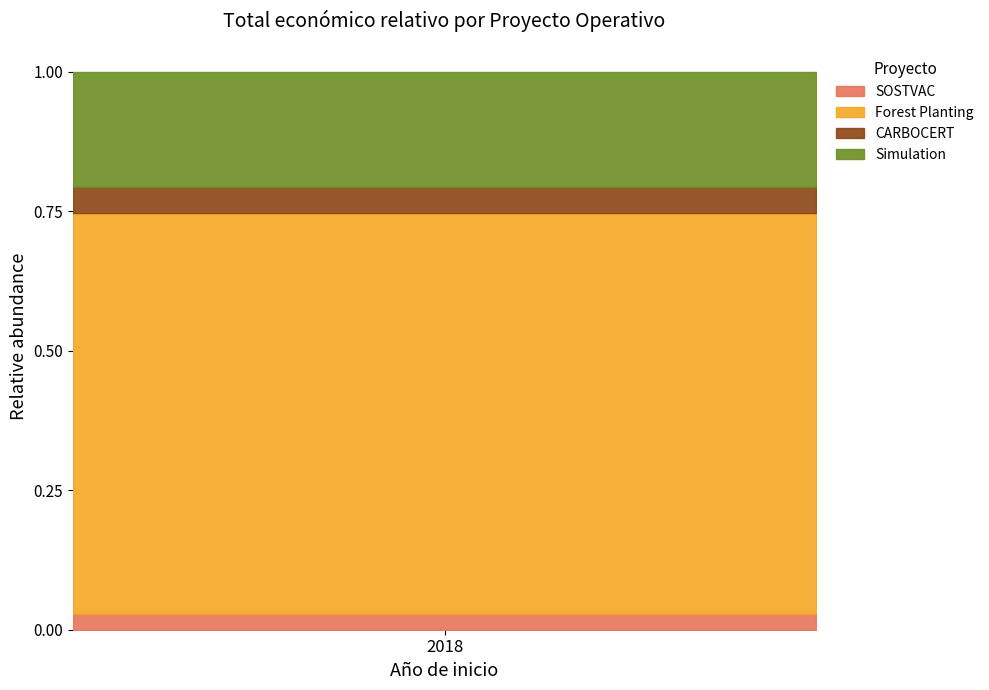

What are all the series names shown in the legend?

SOSTVAC, Forest Planting, CARBOCERT, Simulation